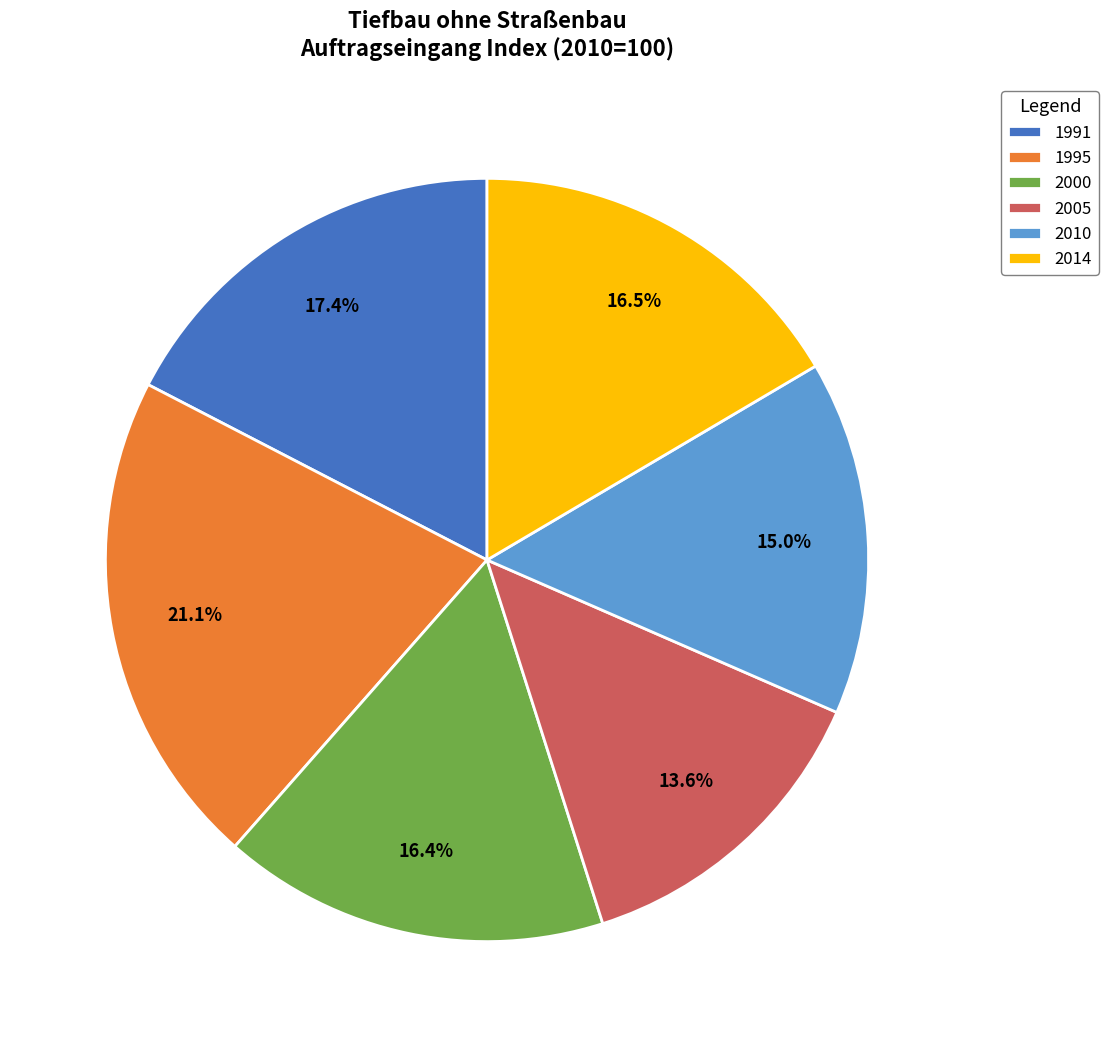

To the nearest percent, what portion does 1991 represent?

17%